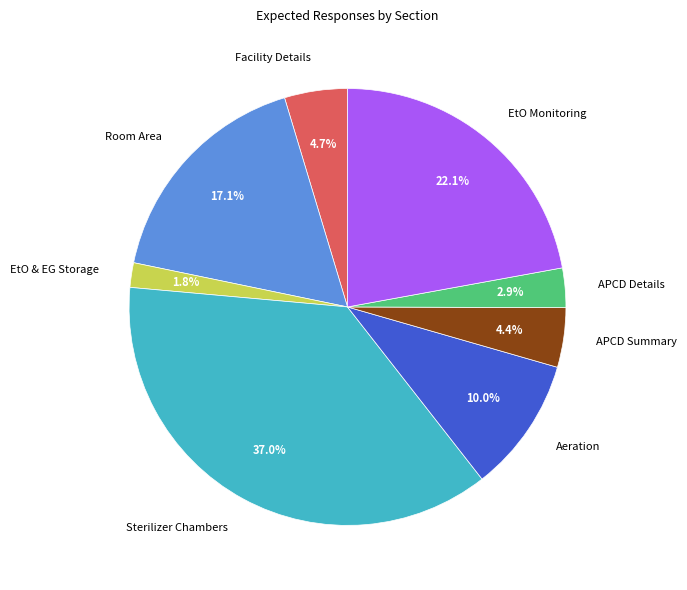

To the nearest percent, what is the combined percentage of Room Area and EtO & EG Storage?

19%